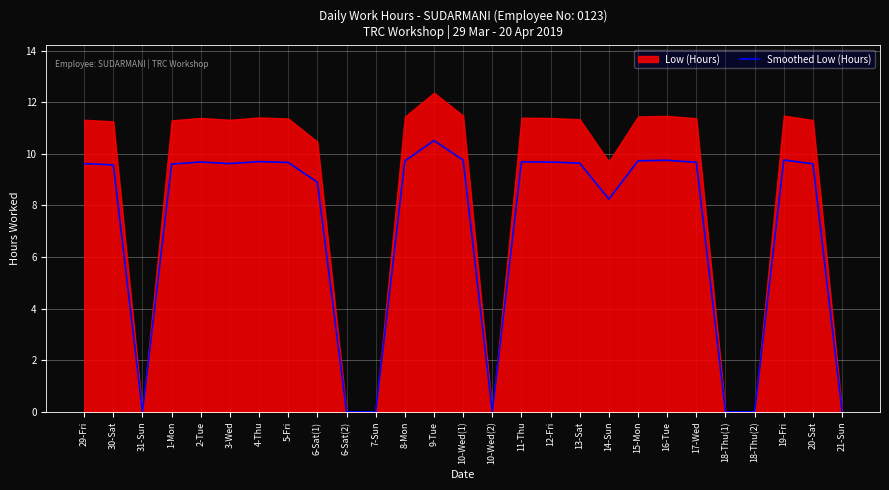

List the labels in order of value, largest first.

9-Tue, 10-Wed(1), 19-Fri, 16-Tue, 15-Mon, 8-Mon, 4-Thu, 11-Thu, 2-Tue, 12-Fri, 17-Wed, 5-Fri, 13-Sat, 29-Fri, 3-Wed, 20-Sat, 1-Mon, 30-Sat, 6-Sat(1), 14-Sun, 31-Sun, 6-Sat(2), 7-Sun, 10-Wed(2), 18-Thu(1), 18-Thu(2), 21-Sun